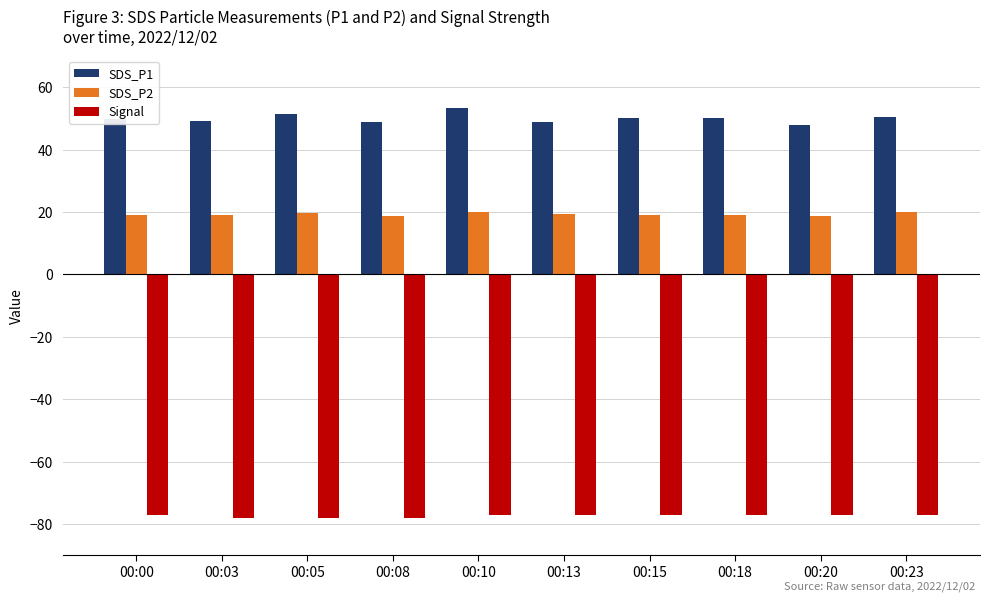

Rank the series at 00:15 from lowest to highest value.

Signal, SDS_P2, SDS_P1